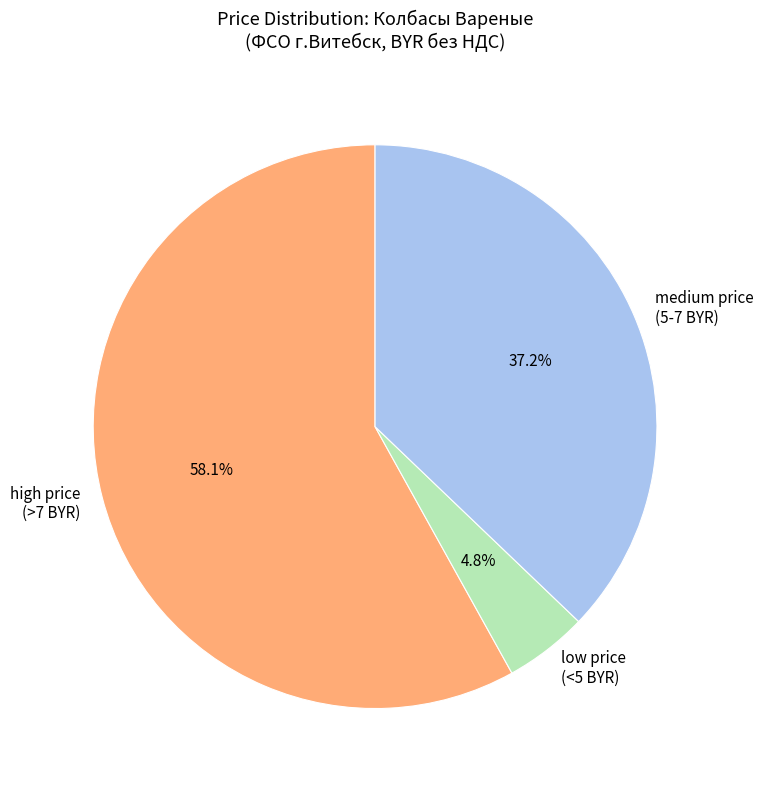

Between low price (<5 BYR) and high price (>7 BYR), which is larger?

high price (>7 BYR)